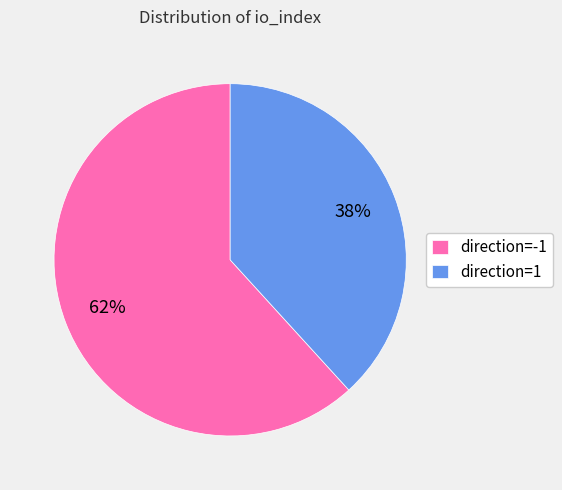

Which category has the smallest portion of the pie?

direction=1